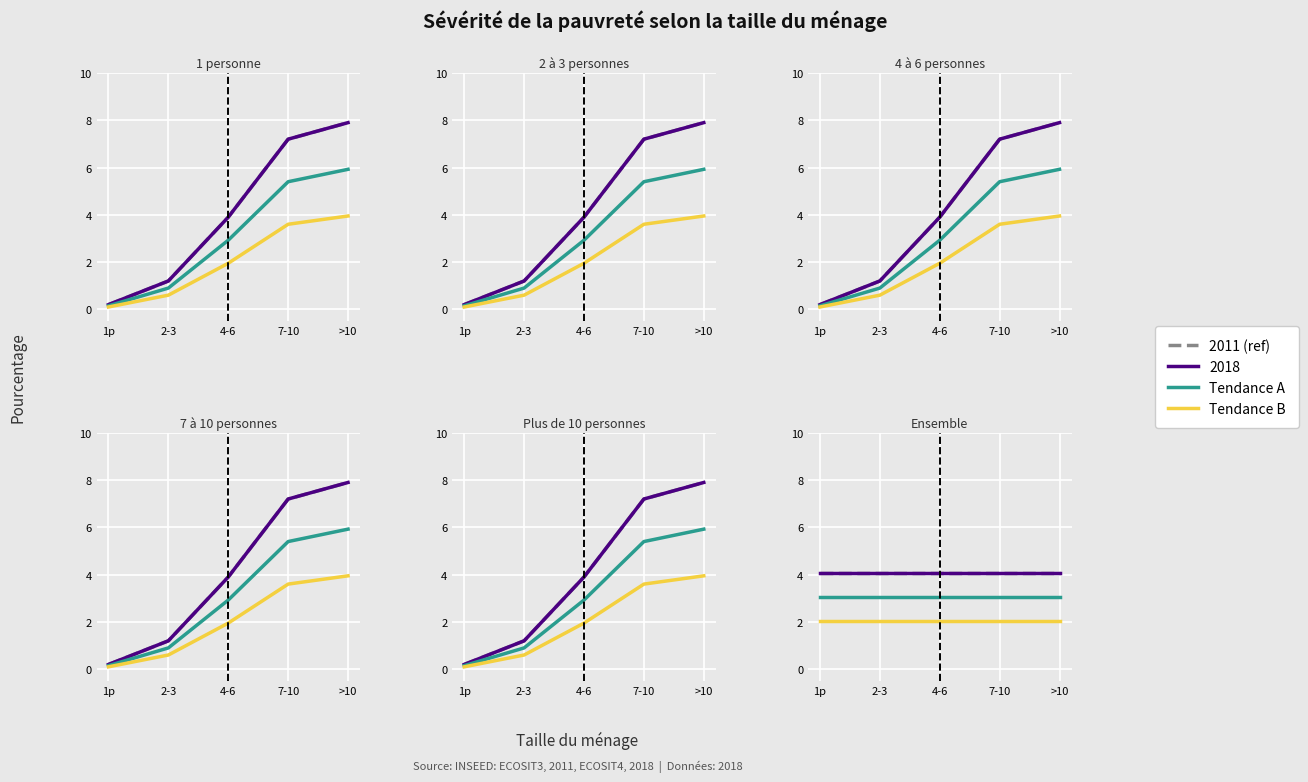

What is the label of the 5th point from the left?

>10